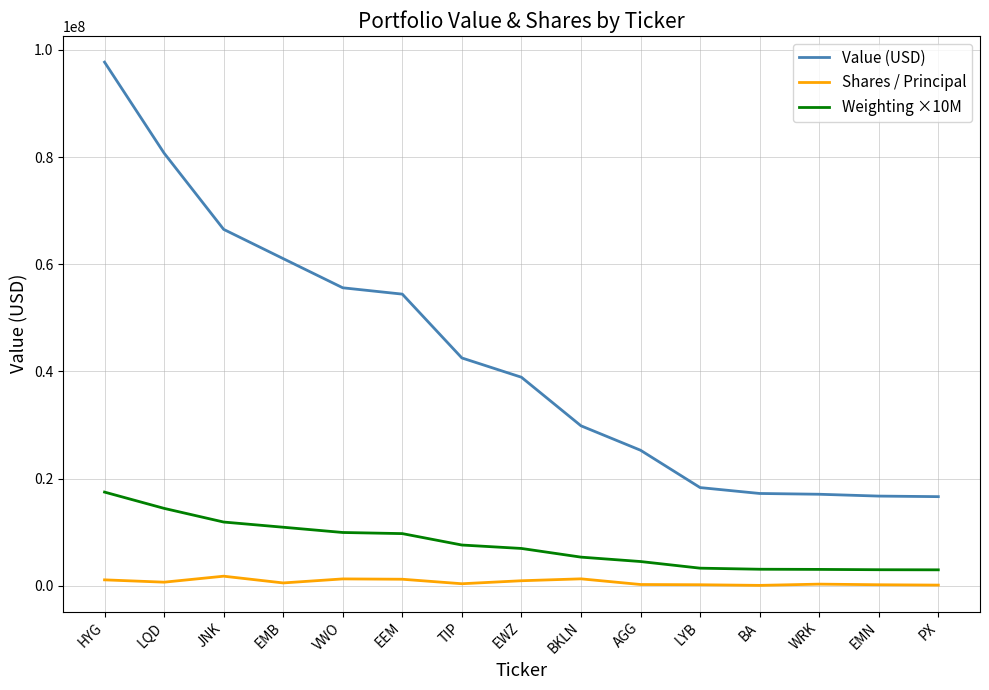

List the series in order of their peak value, highest first.

Value (USD), Weighting ×10M, Shares / Principal